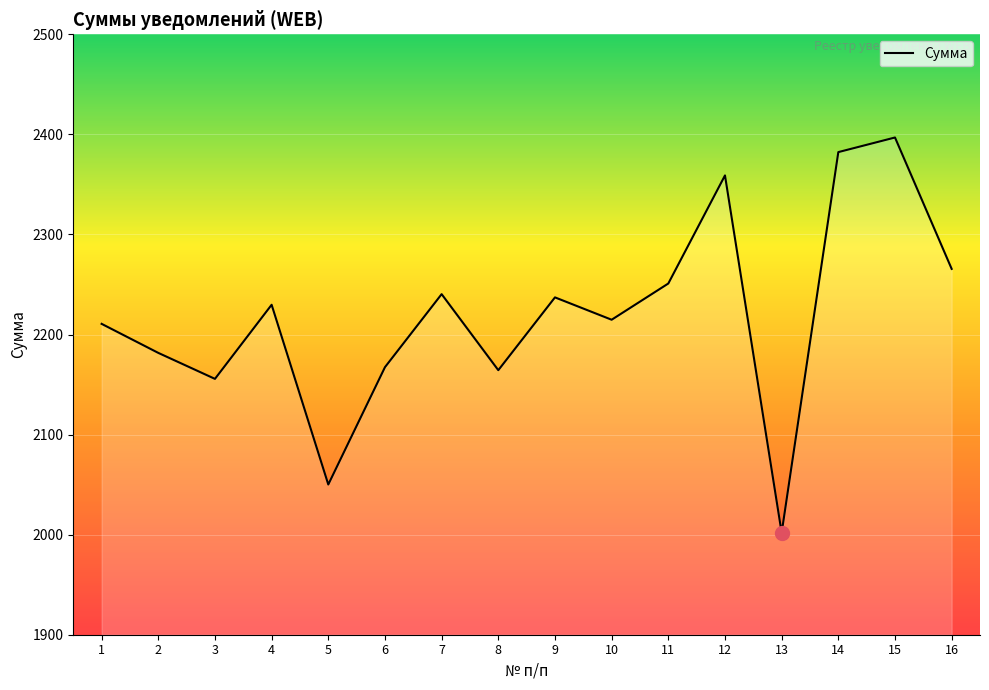

Which has a higher value, 3 or 12?

12